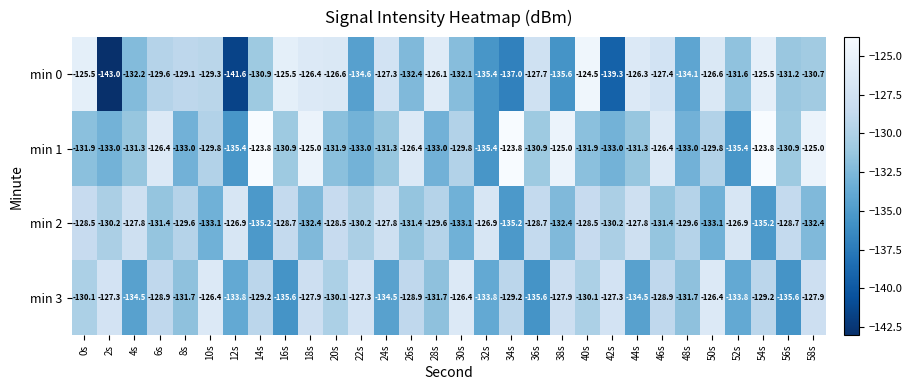

List the series in order of their overall mean, lowest first.

min 0, min 3, min 2, min 1